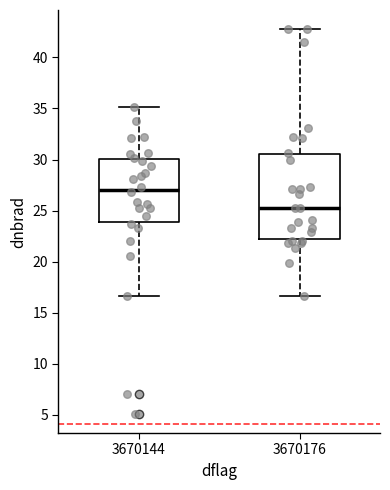

Which box has the highest median line?

3670144